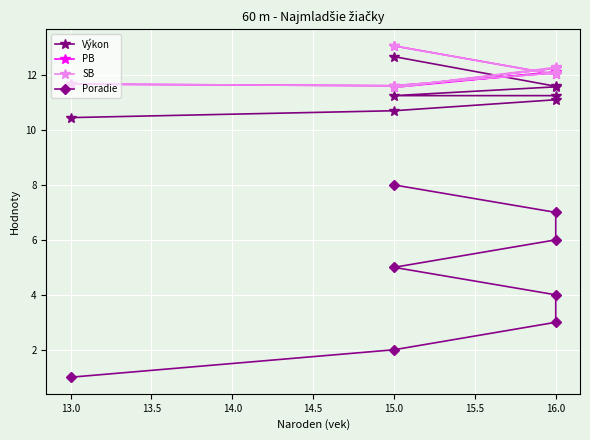

The value of Výkon at 16.0 is 11.6. True or false?

True